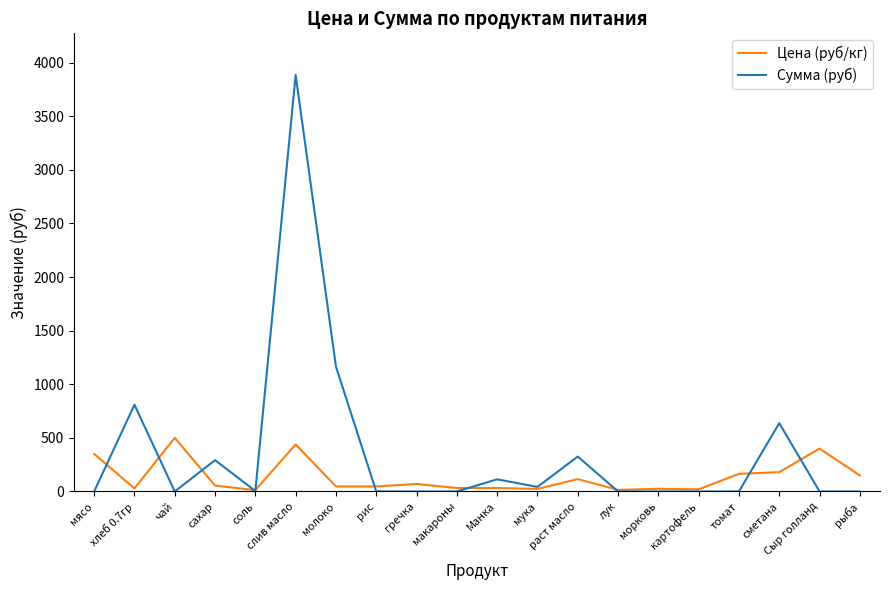

What is the maximum value for Сумма (руб)?

3884.2